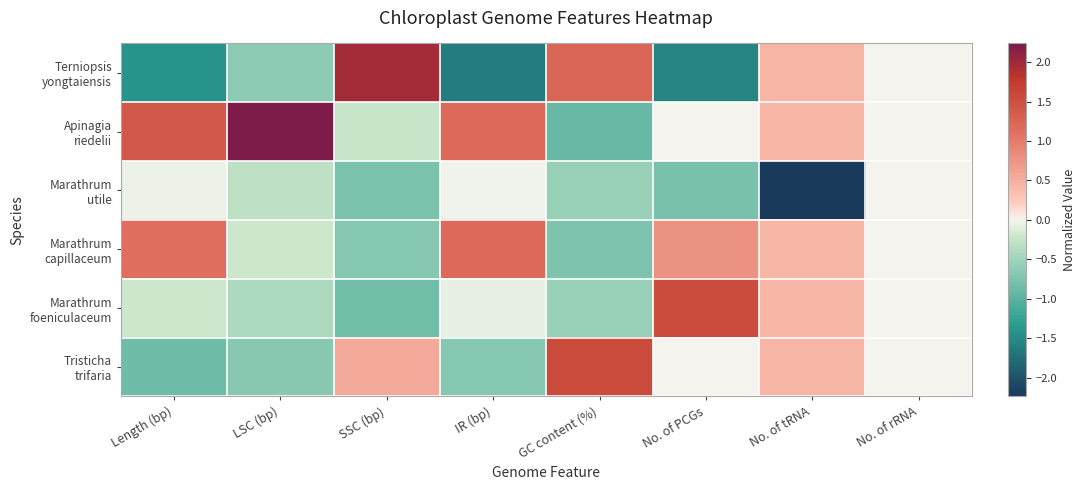

Count the number of data series in this chart.

6